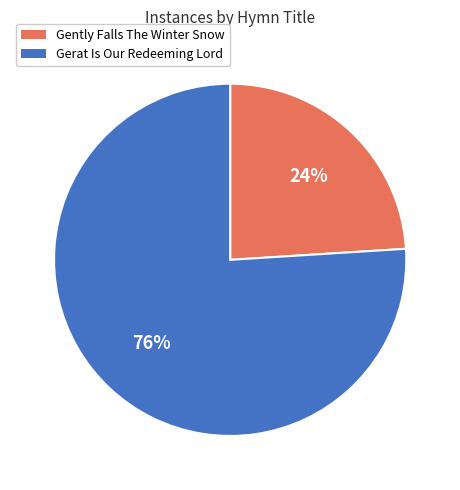

Is it true that Gerat Is Our Redeeming Lord is 76% of the pie?

True